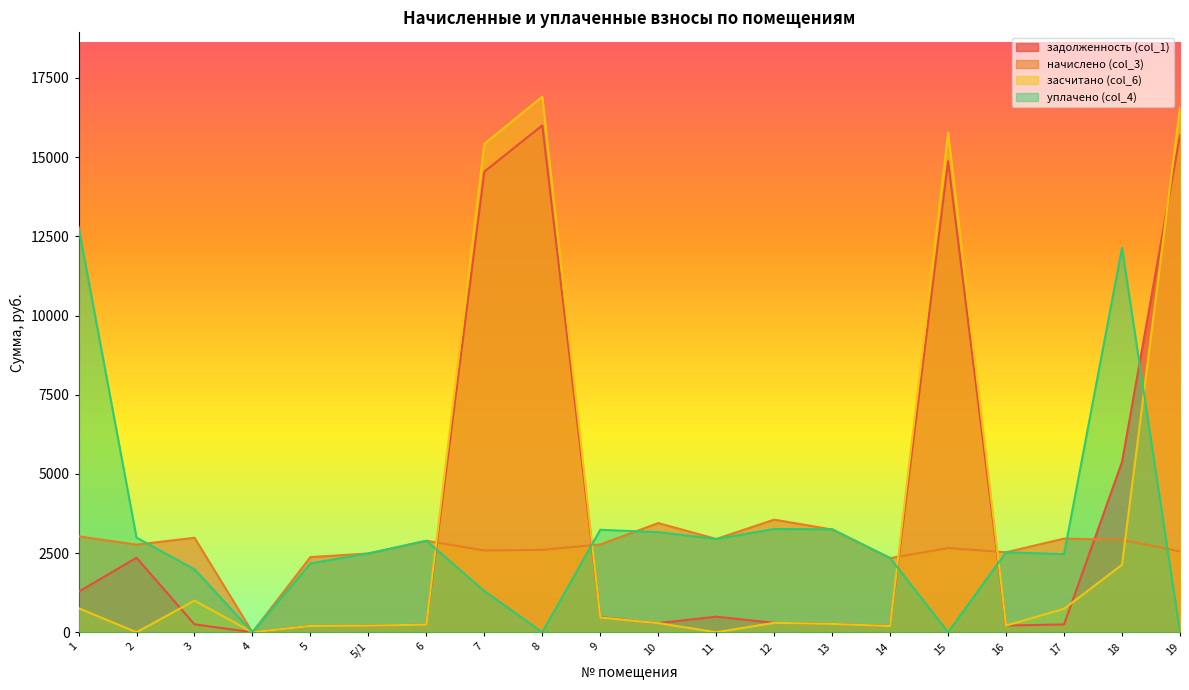

Reading left to right, extract all data points from this chart.

задолженность (col_1): 1276.7	2352.2	249.5	0.0	197.7	207.2	240.2	14543.8	16003.9	477.2	287.3	490.8	296.3	263.9	195.0	14869.5	210.4	246.4	5375.8	15691.2
начислено (col_3): 3027.4	2766.6	2982.8	0.0	2372.3	2486.8	2887.4	2582.2	2601.2	2773.0	3447.1	2944.7	3555.2	3243.6	2340.5	2658.5	2524.9	2957.4	2919.2	2550.4
засчитано (col_6): 758.6	0.0	998.4	0.0	197.7	207.2	239.8	15419.7	16912.1	463.9	287.3	0.0	296.3	261.8	195.0	15775.9	210.4	740.1	2130.4	16581.6
уплачено (col_4): 12800.7	2988.8	1986.0	0.0	2174.6	2486.8	2888.3	1300.0	0.0	3235.1	3159.9	2944.9	3259.0	3252.0	2340.5	0.0	2524.9	2464.4	12136.6	0.0